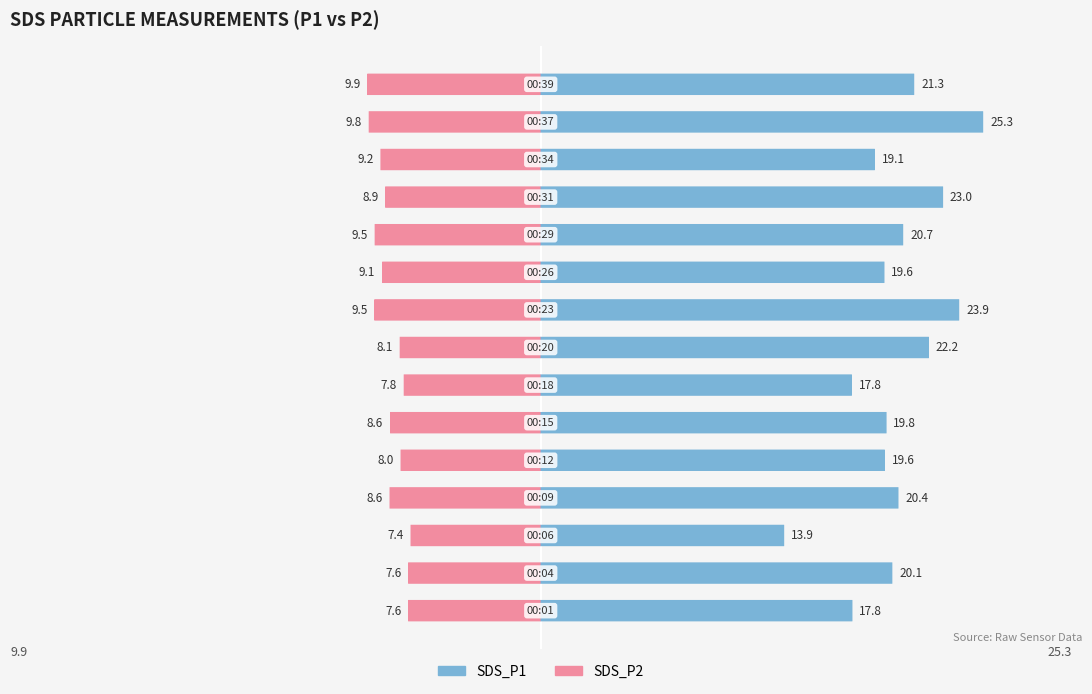

Reading right to left, what are all the values shown in this chart?

SDS_P2: -9.9	-9.8	-9.2	-8.9	-9.5	-9.1	-9.5	-8.1	-7.8	-8.6	-8.0	-8.6	-7.4	-7.6	-7.6
SDS_P1: 21.3	25.3	19.1	23.0	20.7	19.6	23.9	22.2	17.8	19.8	19.6	20.4	13.9	20.1	17.8